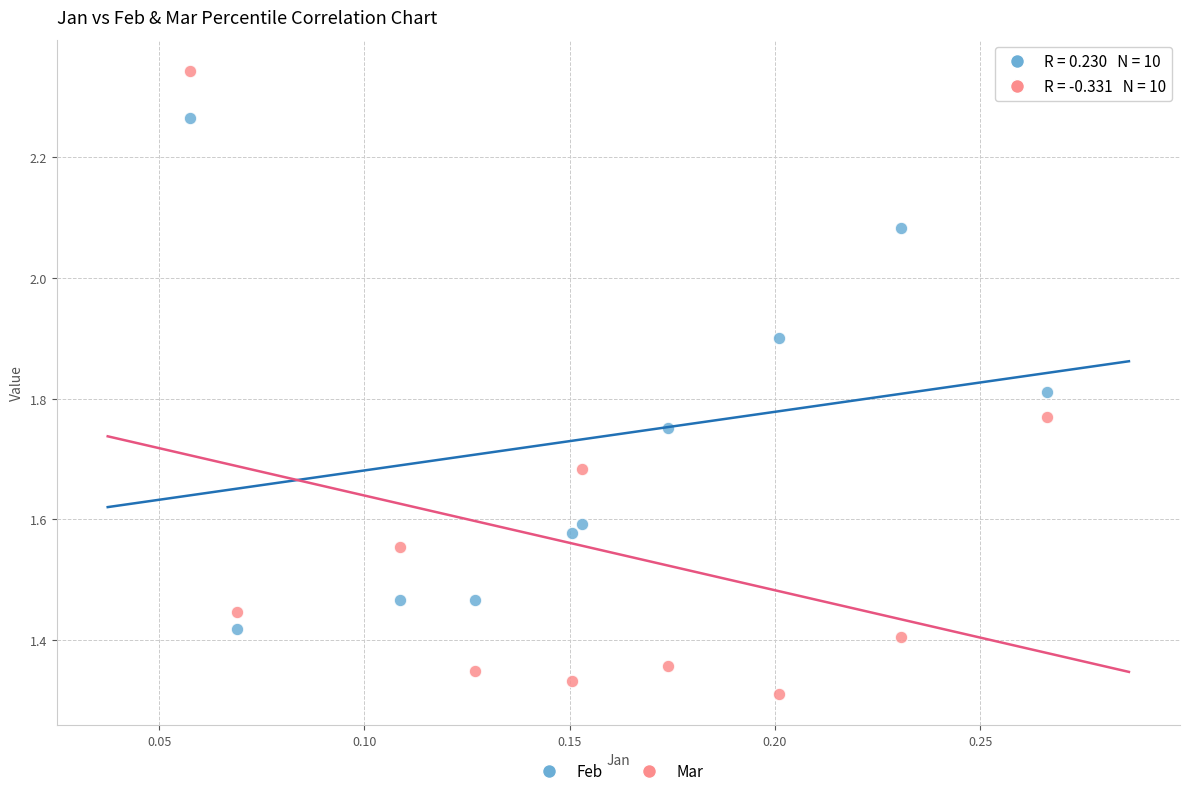

Across all data points, what is the range of Y values (max minus min)?

1.0